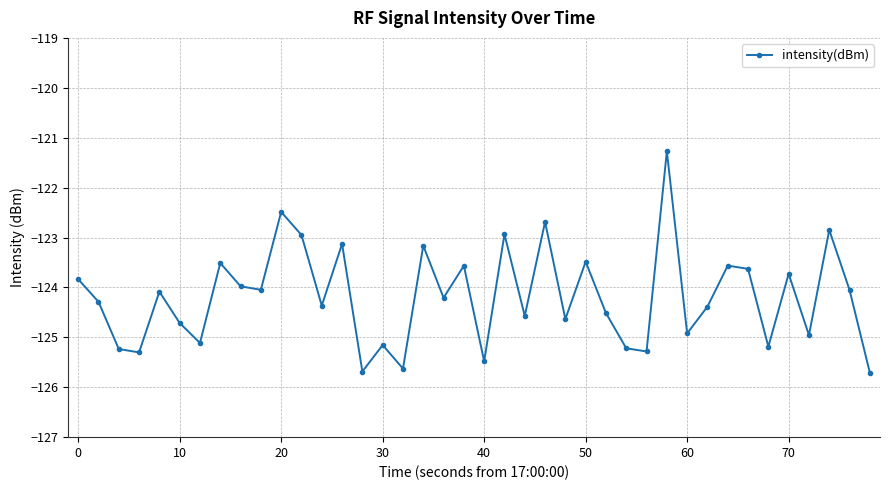

What is the minimum value shown in the chart?

-125.7